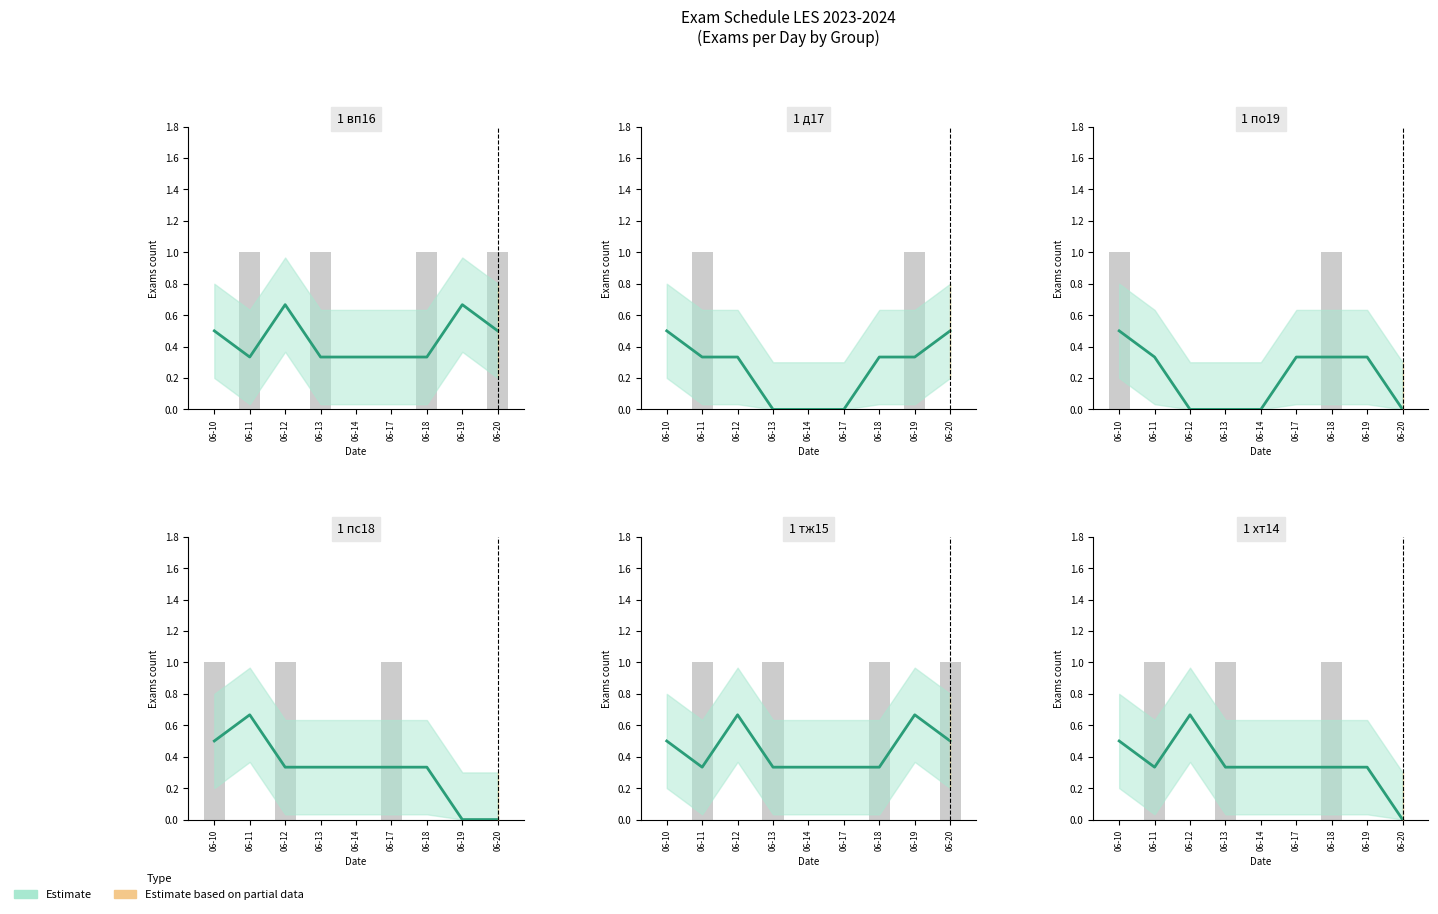

Reading left to right, extract all data points from this chart.

06-10=0.5	06-11=0.3	06-12=0.7	06-13=0.3	06-14=0.3	06-17=0.3	06-18=0.3	06-19=0.3	06-20=0.0